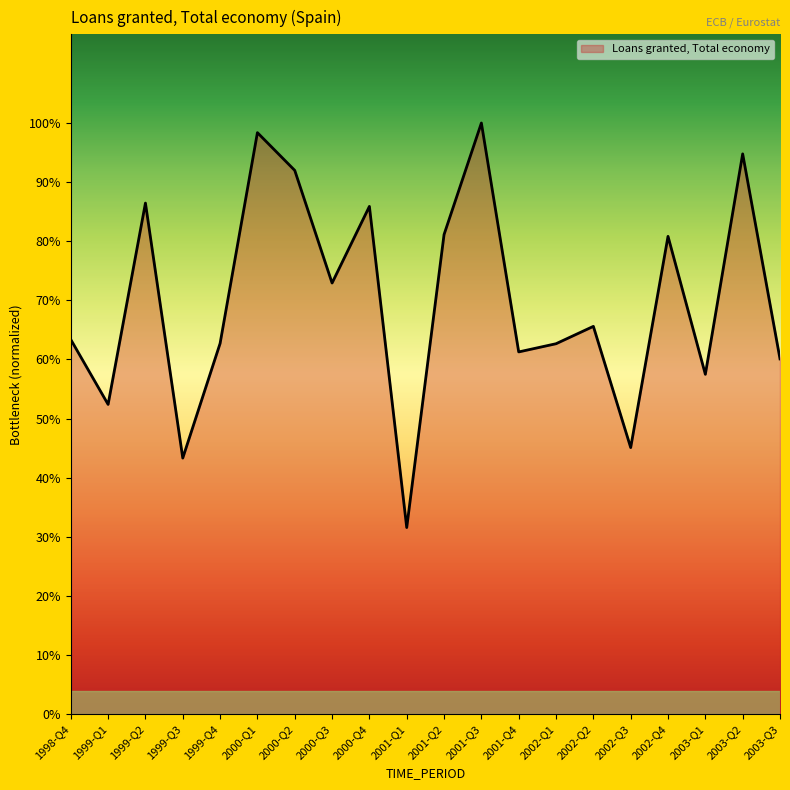

Does the chart display data point markers on the line(s)?

No